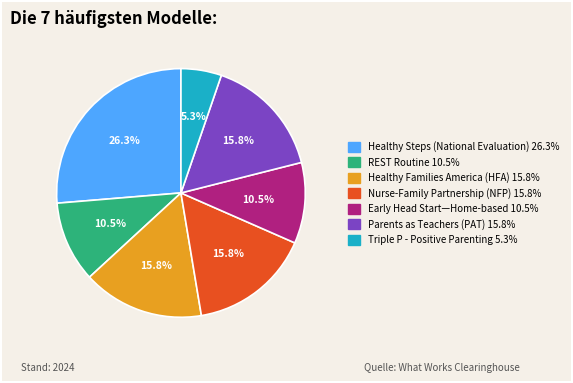

To the nearest percent, what is the combined percentage of Parents as Teachers (PAT) and REST Routine?

26%